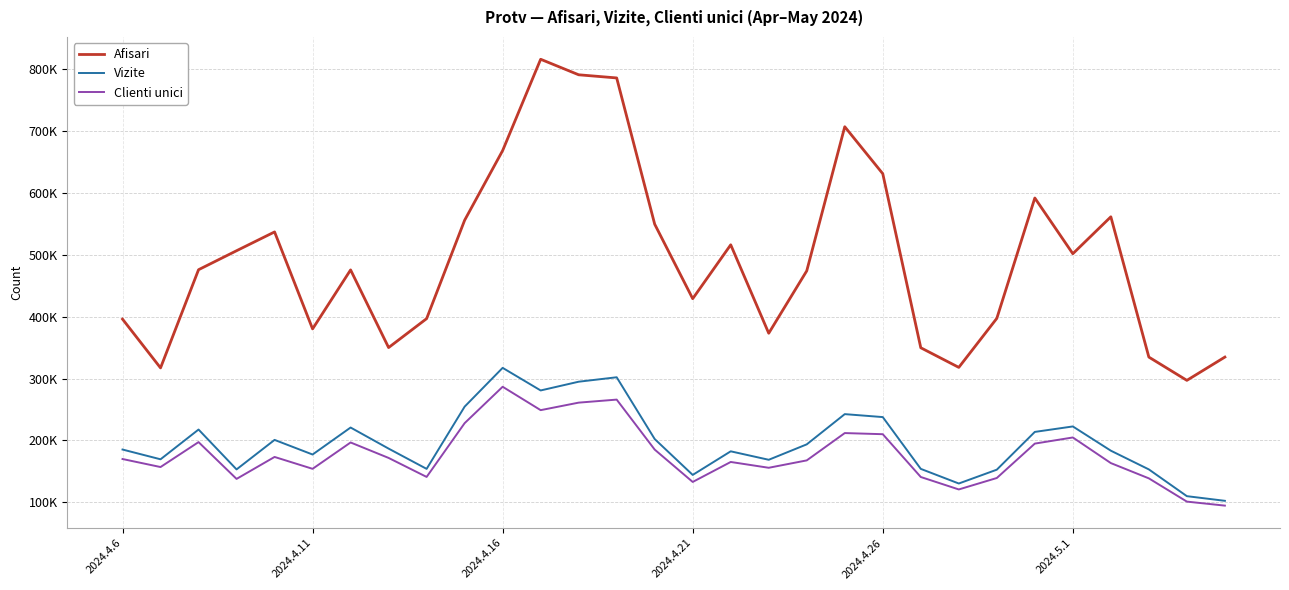

What is the difference between the maximum and minimum values in the Vizite series?

214840